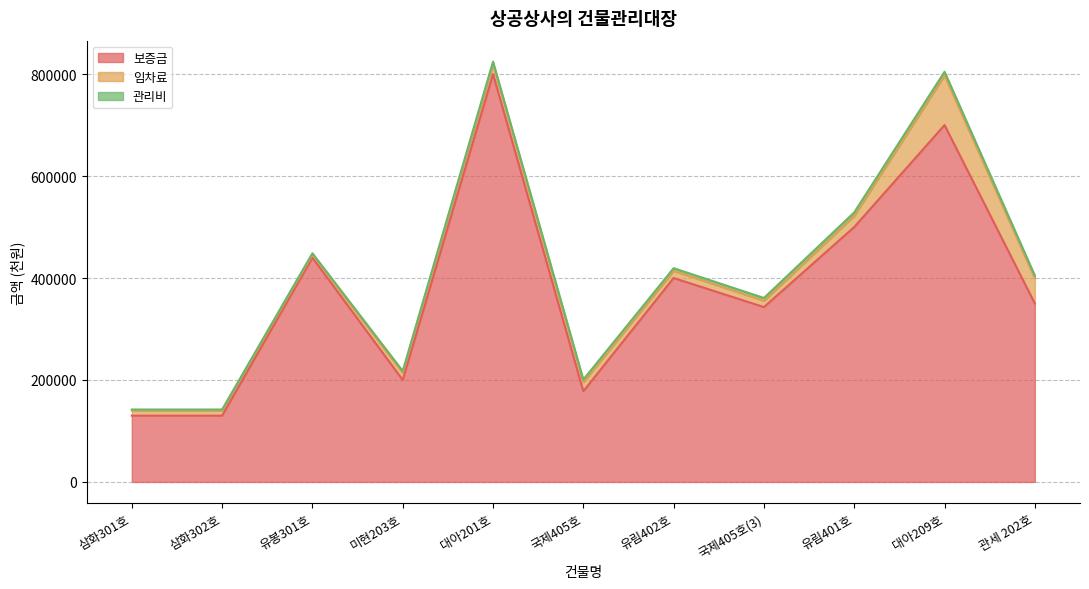

True or false: 임차료 and 관리비 intersect in this chart.

False